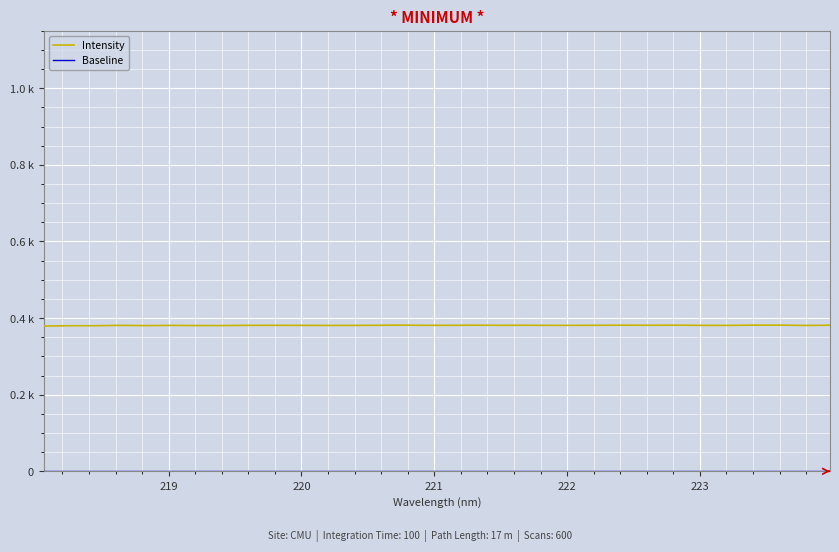

Does the chart display data point markers on the line(s)?

No